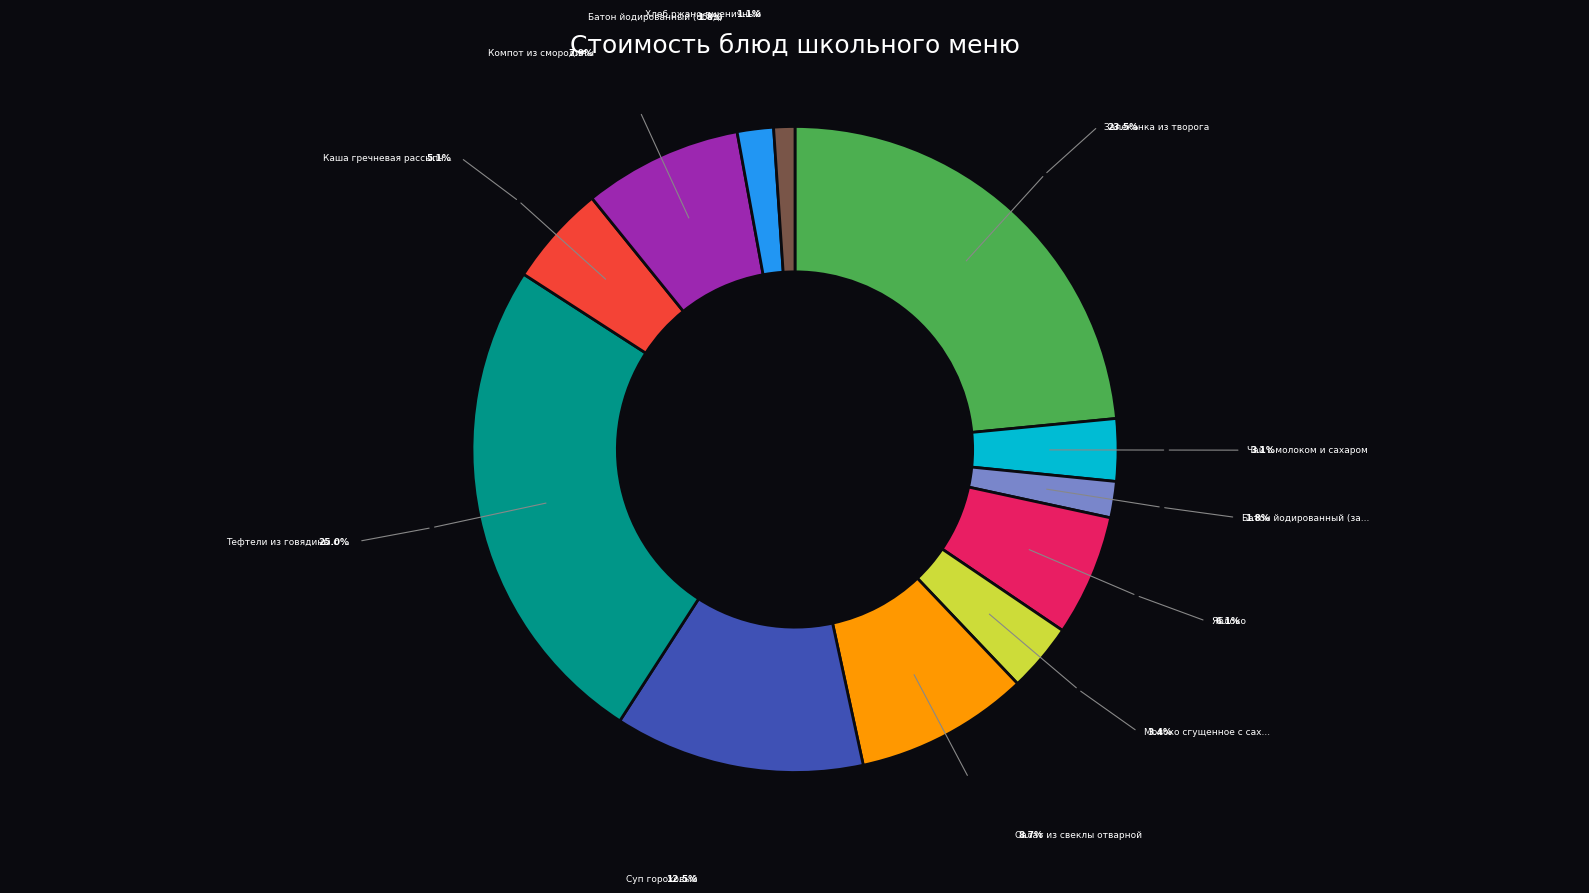

Is there any slice that represents more than half of the pie?

No